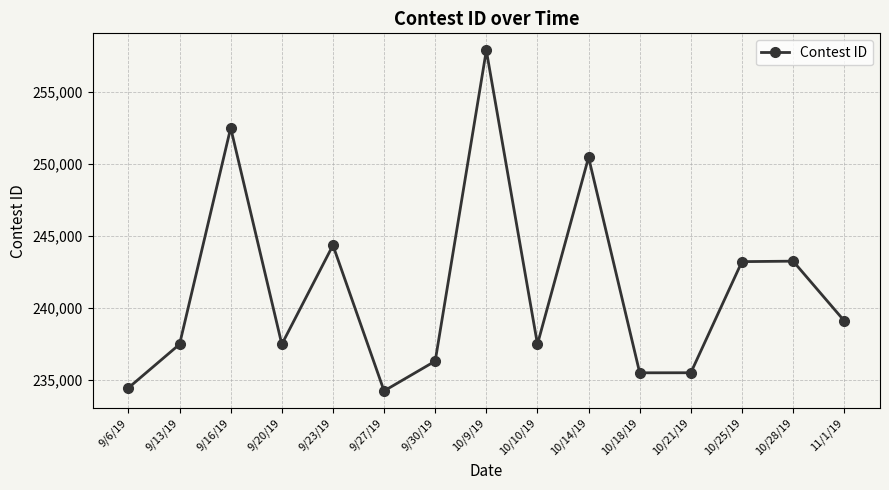

Where is the data nearest to the value 246057?

9/23/19